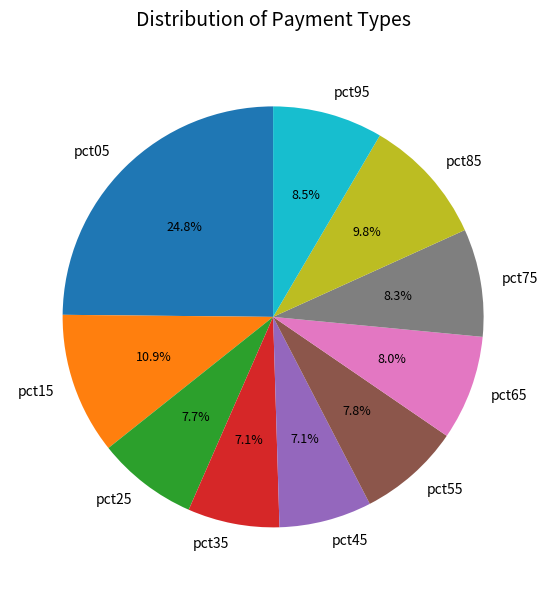

How many segments does this pie chart have?

10